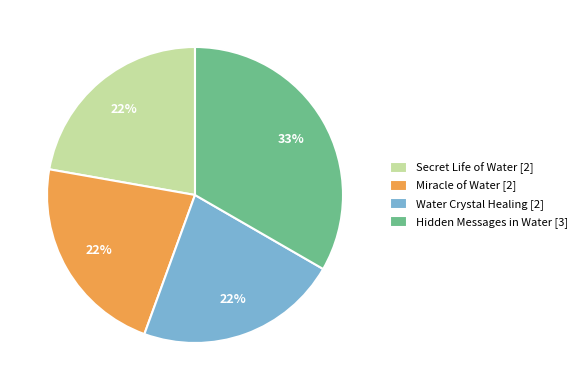

To the nearest percent, what portion does Hidden Messages in Water represent?

33%